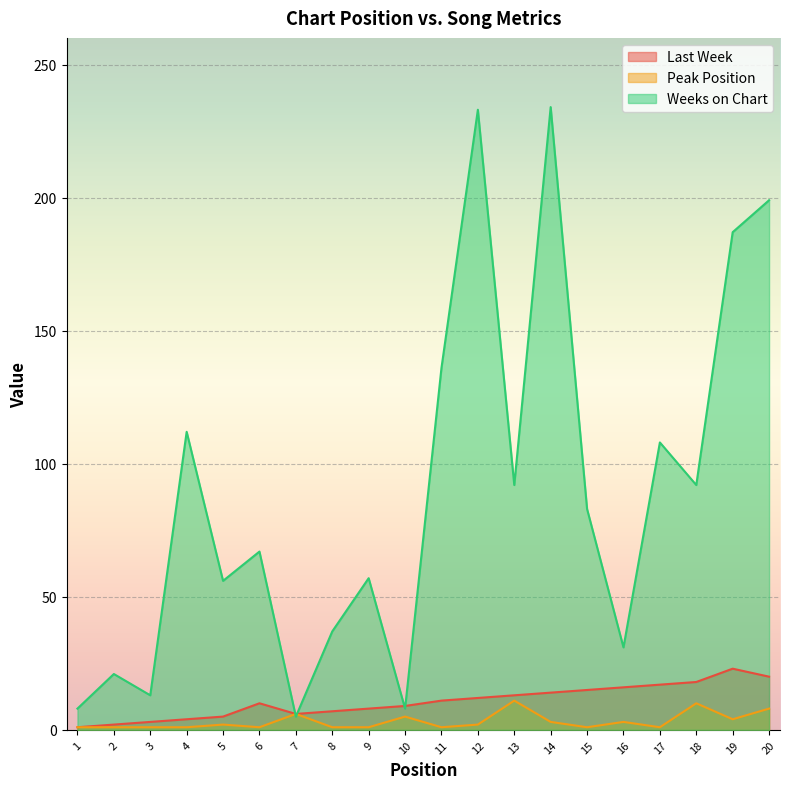

At which category does Weeks on Chart reach its first local peak?

2